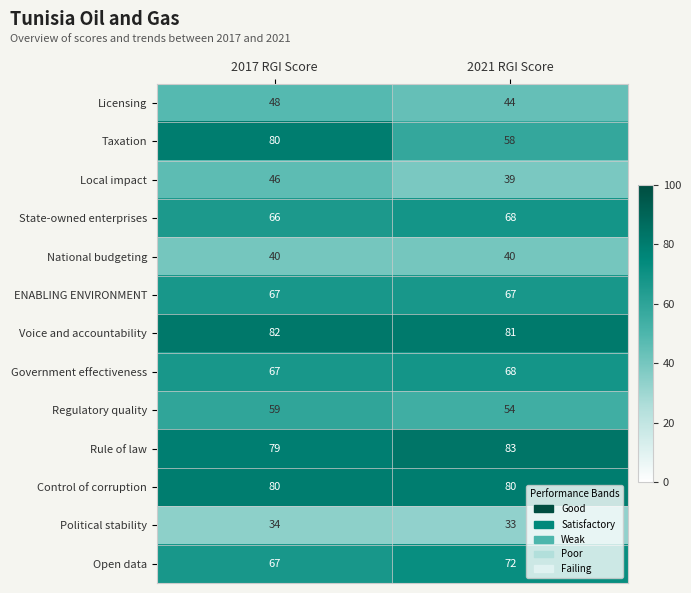

Where is Regulatory quality nearest to the value 56?

2021 RGI Score